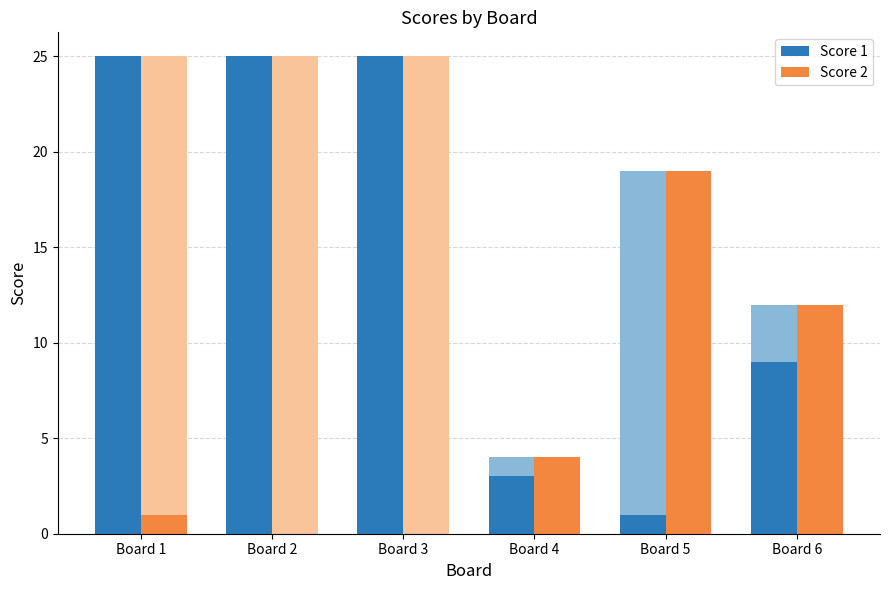

Rank the series by their average value, from lowest to highest.

Score 2, Score 1